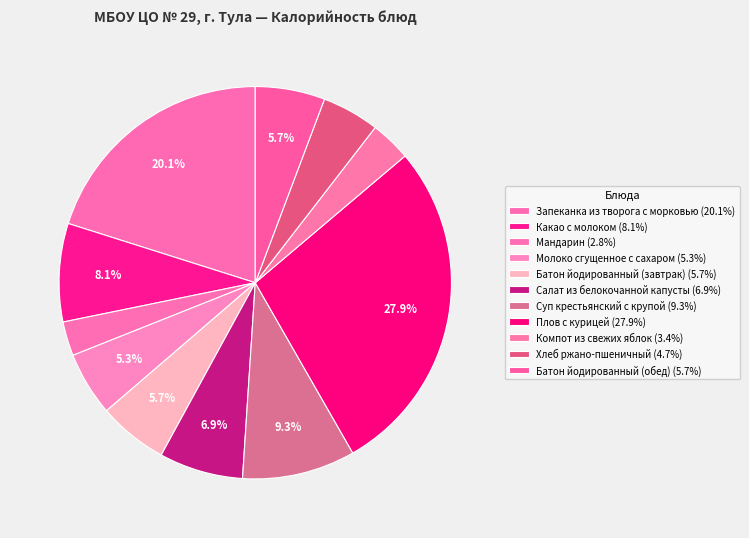

How many segments does this pie chart have?

11